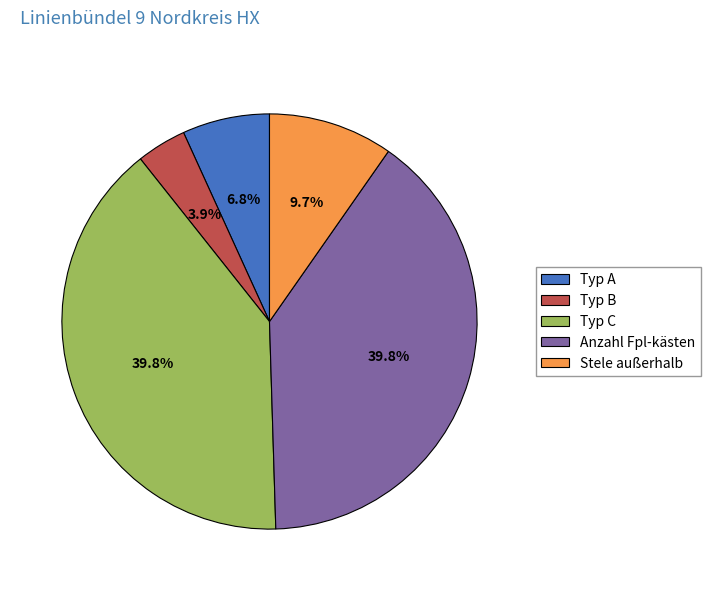

Which category has the smallest portion of the pie?

Typ B